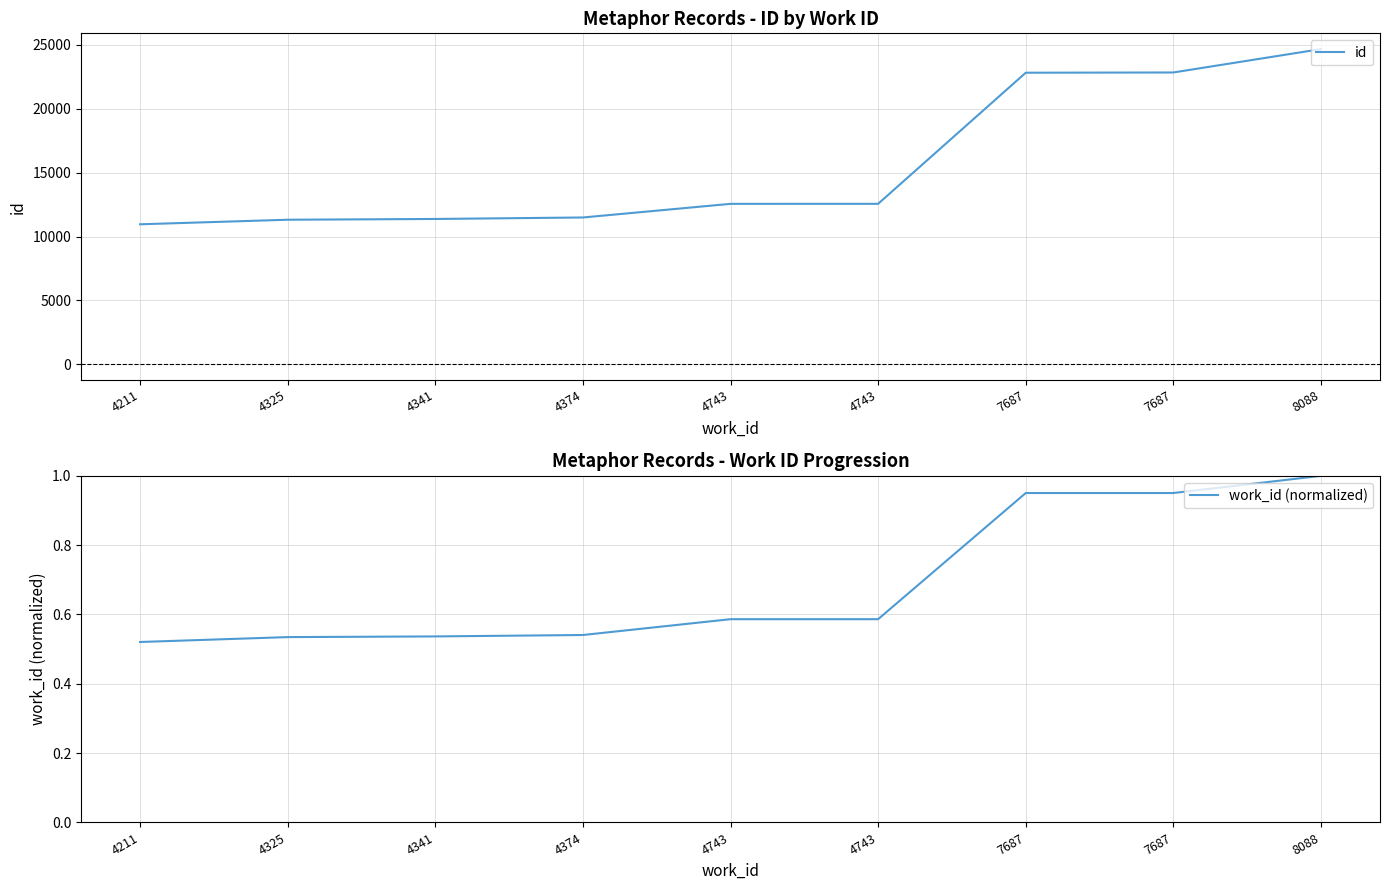

Between 4325 and 7687, which series saw the biggest shift?

id